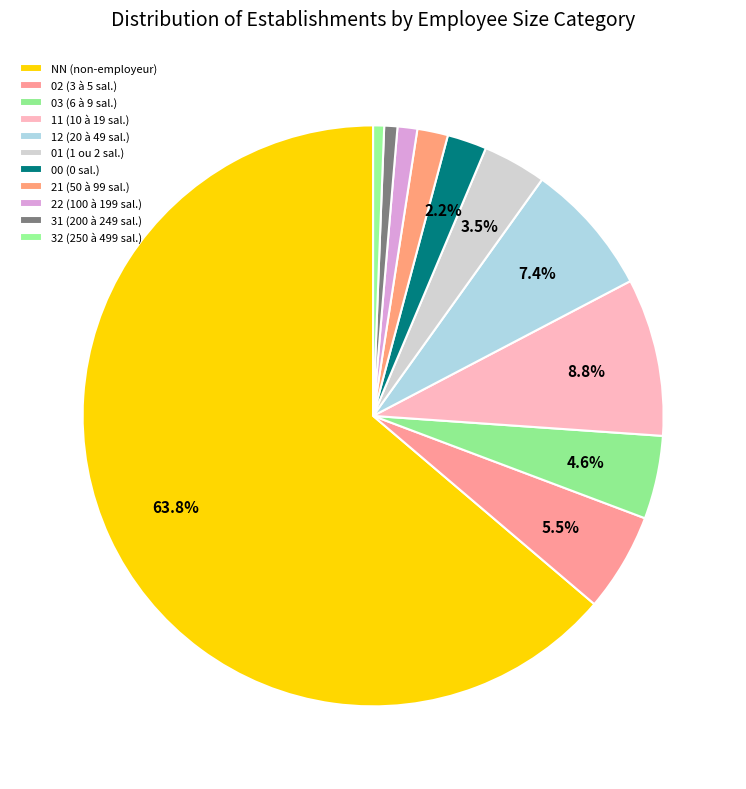

Is there any slice that represents more than half of the pie?

Yes